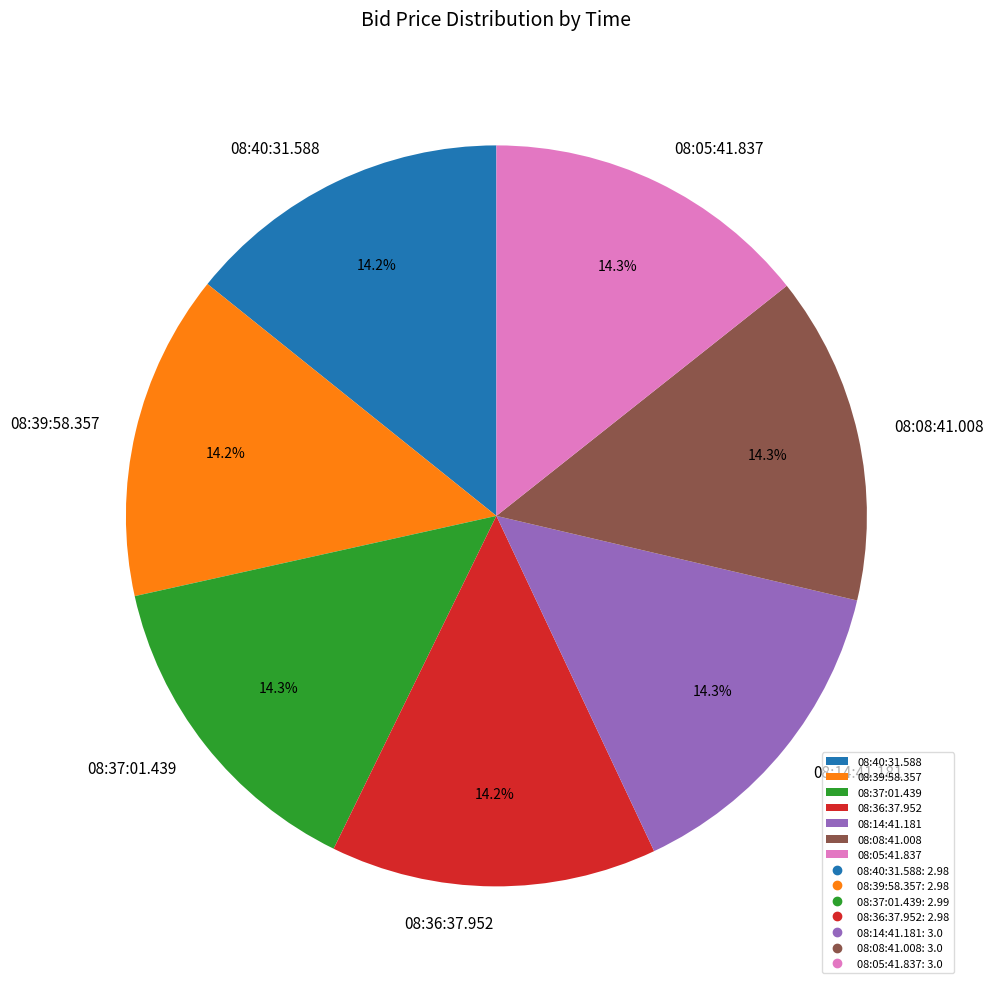

What portion of the pie excludes 08:36:37.952?

85.8%